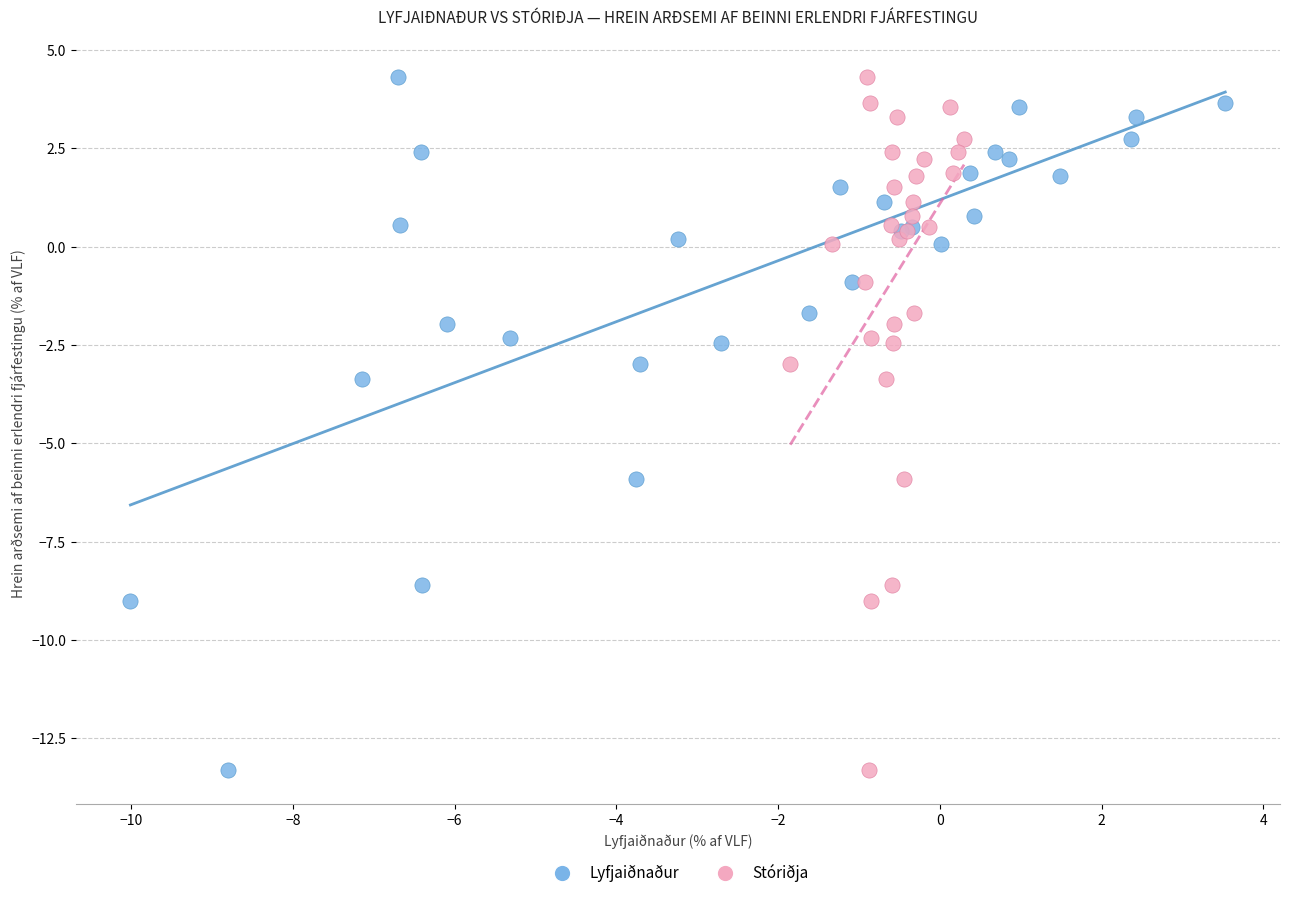

What are all the series names shown in the legend?

Lyfjaiðnaður, Stóriðja